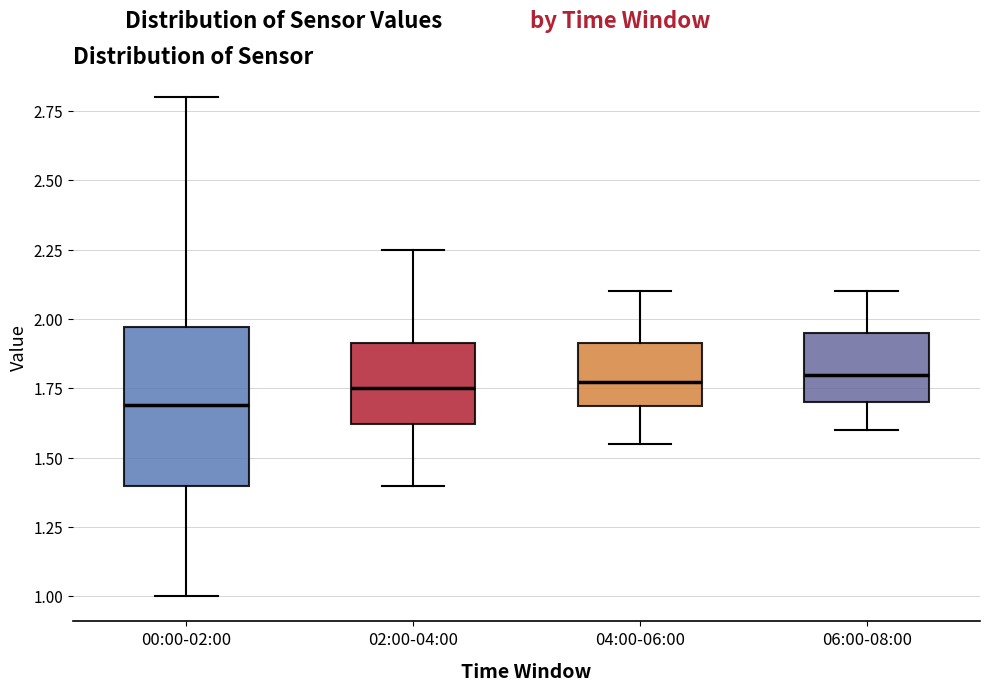

Reading left to right, transcribe this box plot: for each box, give where its median line is, the range the box spans, and where its two whiskers end, as read against the y-axis. The values are not printed on the chart, so give them approximately, as read against the axis.

00:00-02:00: median 1.70, box 1.40 to 1.95, whiskers 1.00 to 2.80
02:00-04:00: median 1.75, box 1.60 to 1.90, whiskers 1.40 to 2.25
04:00-06:00: median 1.80, box 1.70 to 1.90, whiskers 1.55 to 2.10
06:00-08:00: median 1.80, box 1.70 to 1.95, whiskers 1.60 to 2.10